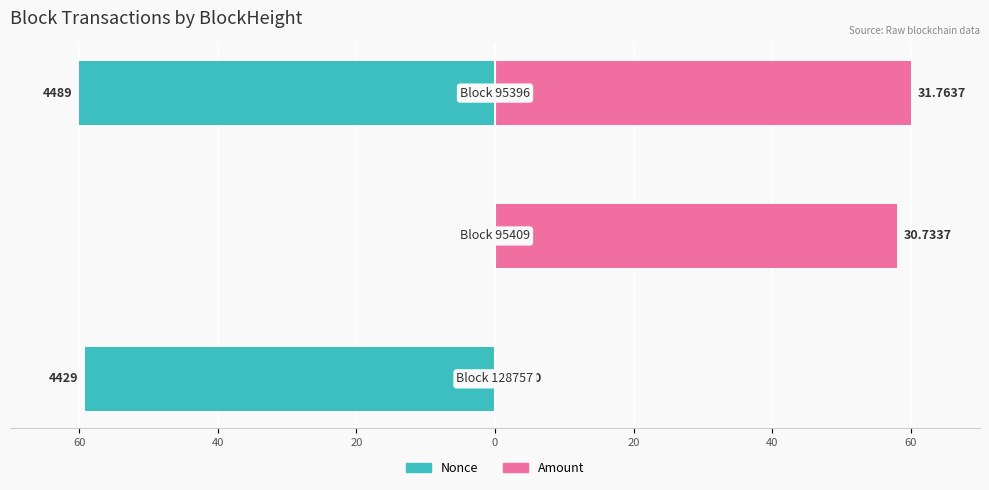

How many bars are there in each group?

2